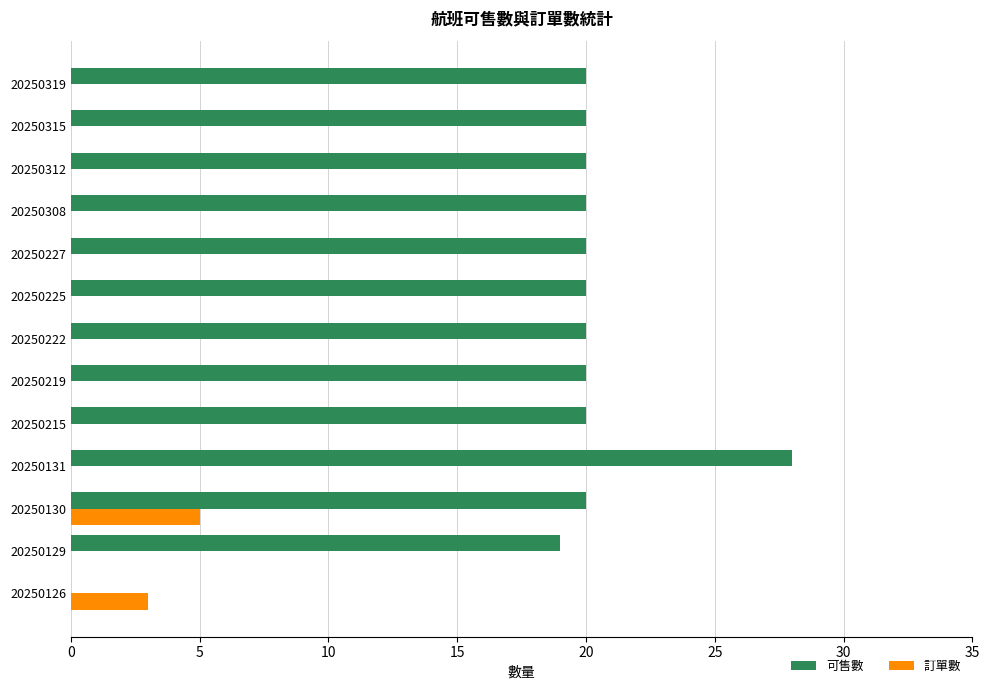

What is the greatest value displayed?

28